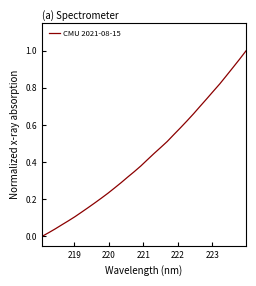

How many lines are shown in the chart?

1